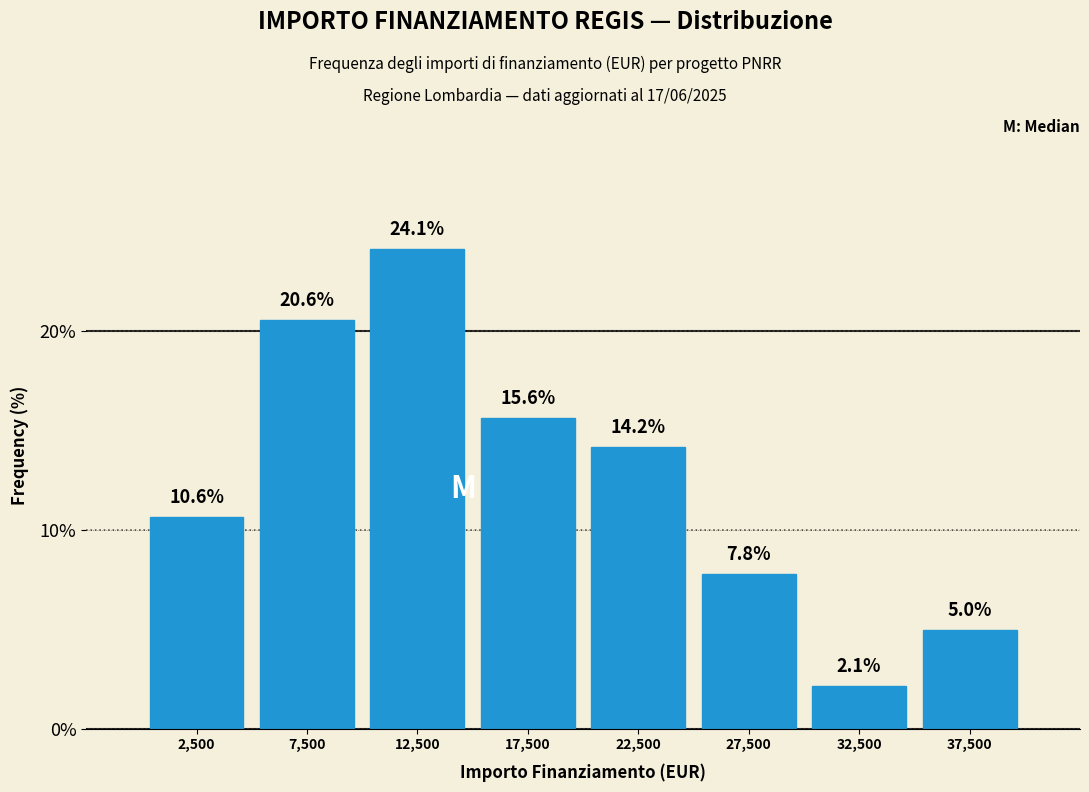

Reading left to right, list every bar in this chart as the range it spans on the x-axis followed by its height.

0 to 5000: 10.6
5000 to 10000: 20.6
10000 to 15000: 24.1
15000 to 20000: 15.6
20000 to 25000: 14.2
25000 to 30000: 7.8
30000 to 35000: 2.1
35000 to 40000: 5.0